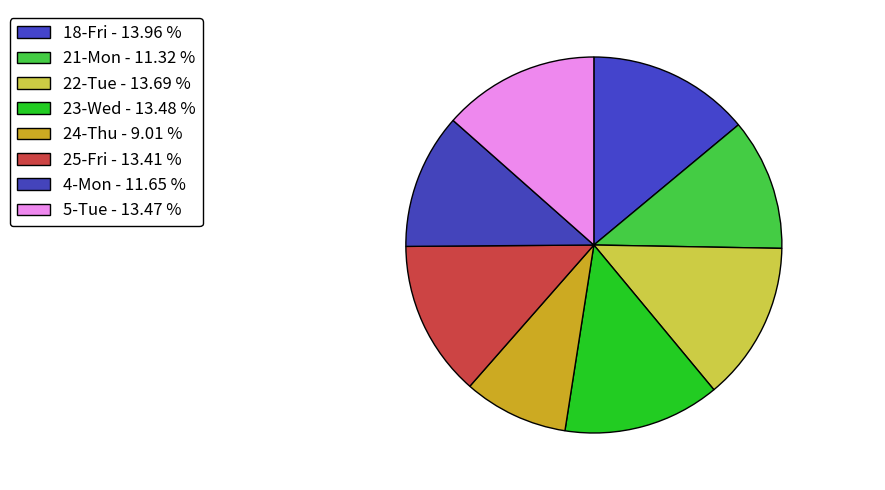

Count the number of slices in the pie.

8